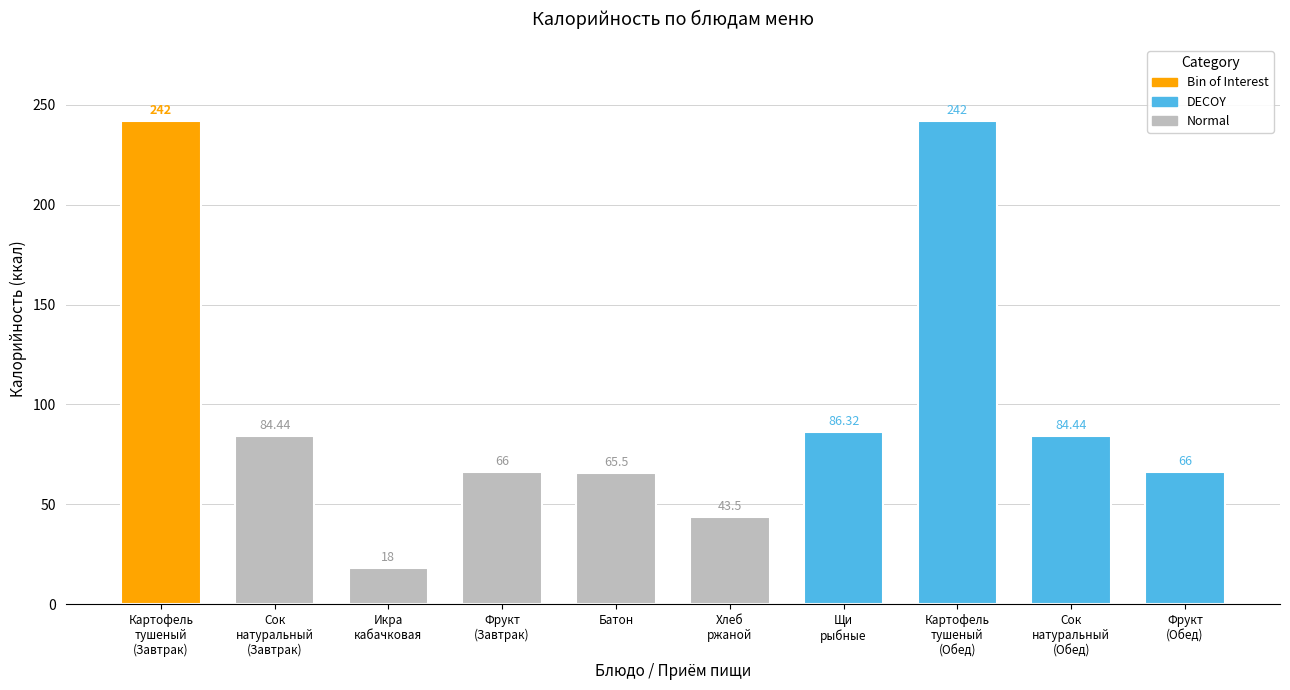

What is the difference between the maximum and minimum values?

224.0